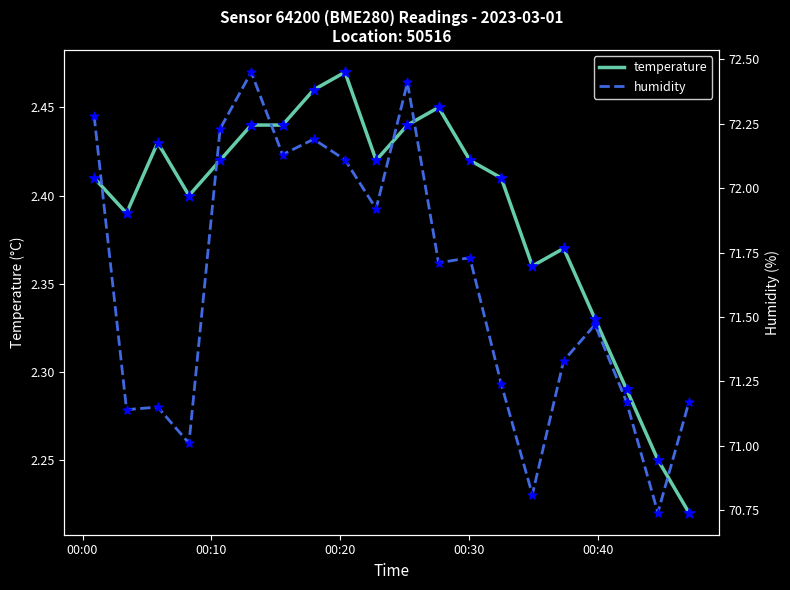

What are all the series names shown in the legend?

temperature, humidity